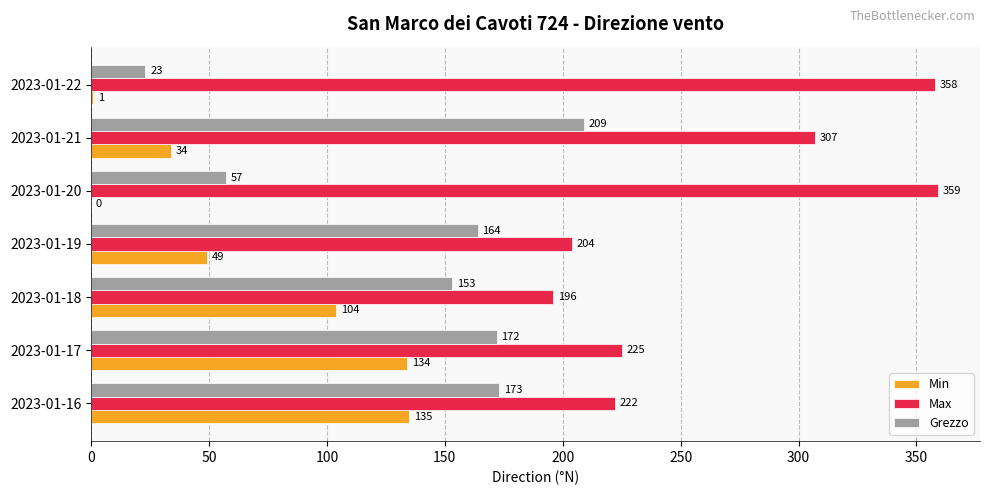

Which series has the largest total across all categories?

Max